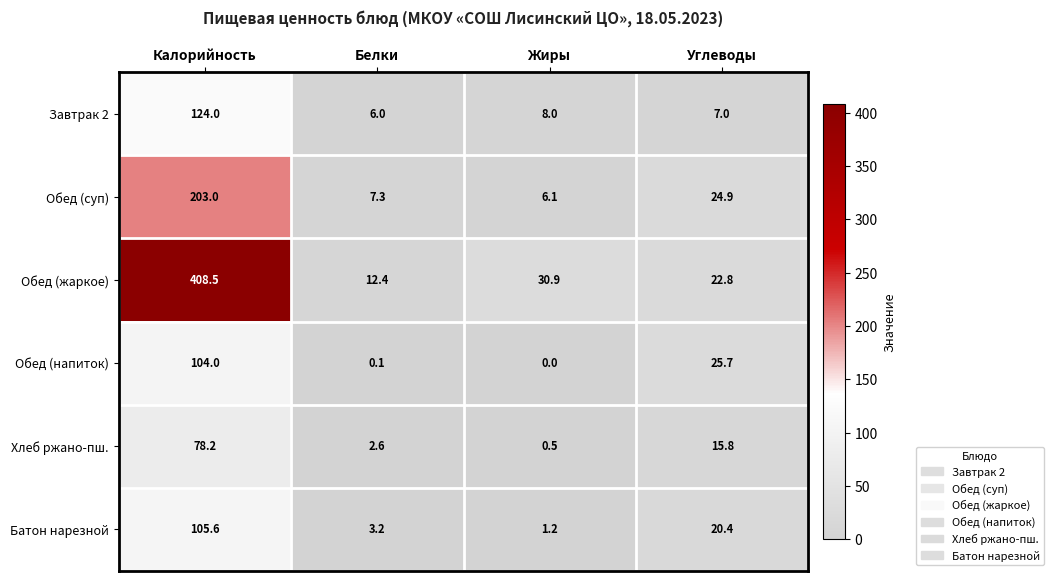

What is the sum of the Хлеб ржано-пш. values at Белки and Жиры?

3.1